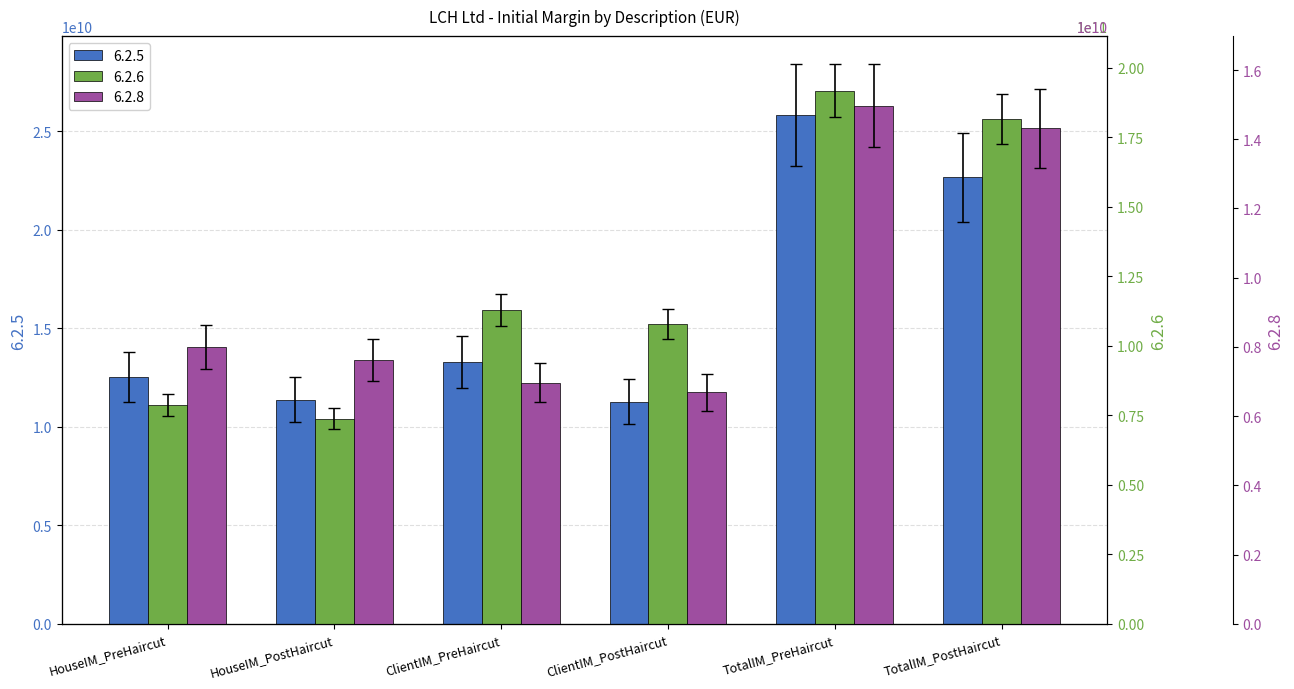

Is the value of 6.2.8 at ClientIM_PostHaircut greater than the value of 6.2.5 at ClientIM_PostHaircut?

No